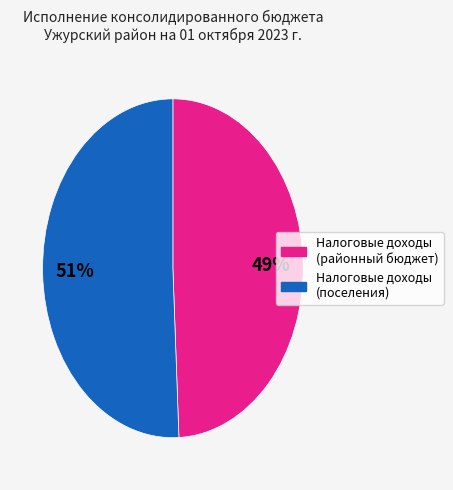

Does any single category account for the majority?

Yes